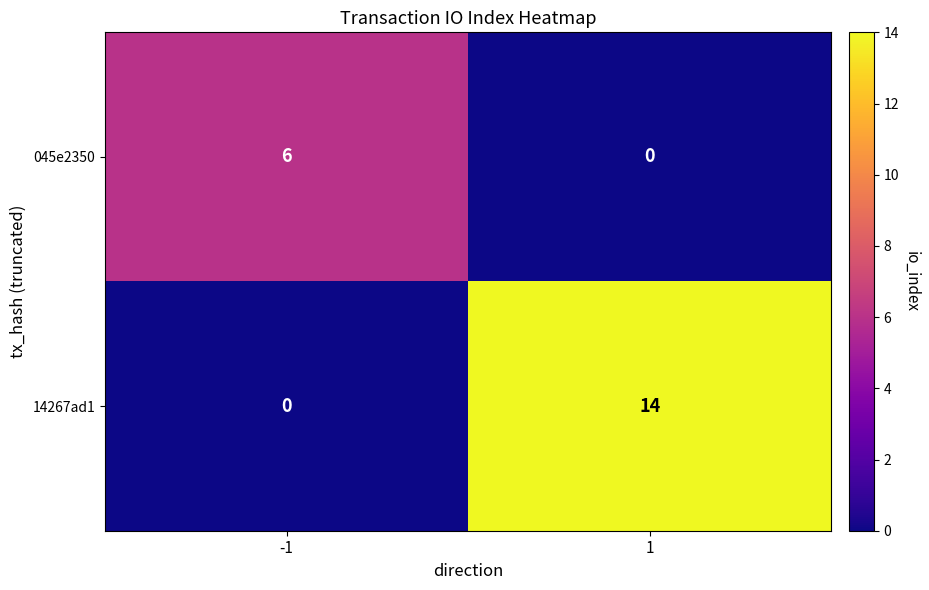

What is the difference between the highest and lowest values at -1?

6